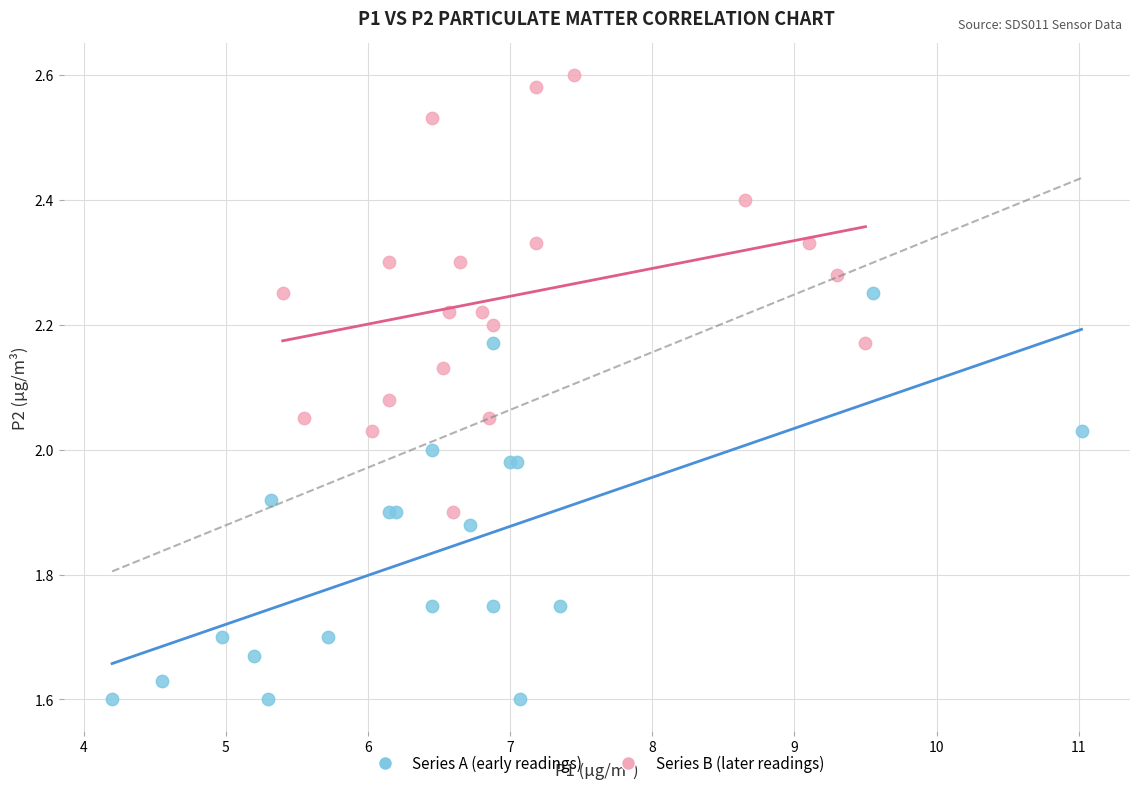

Which series contains the lowest Y value?

Series A (early readings)